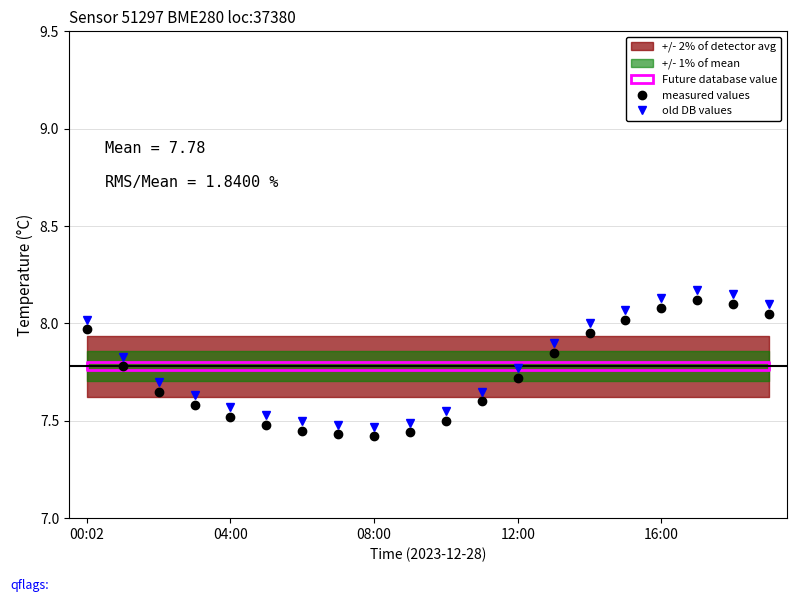

True or false: measured values and old DB values intersect in this chart.

False